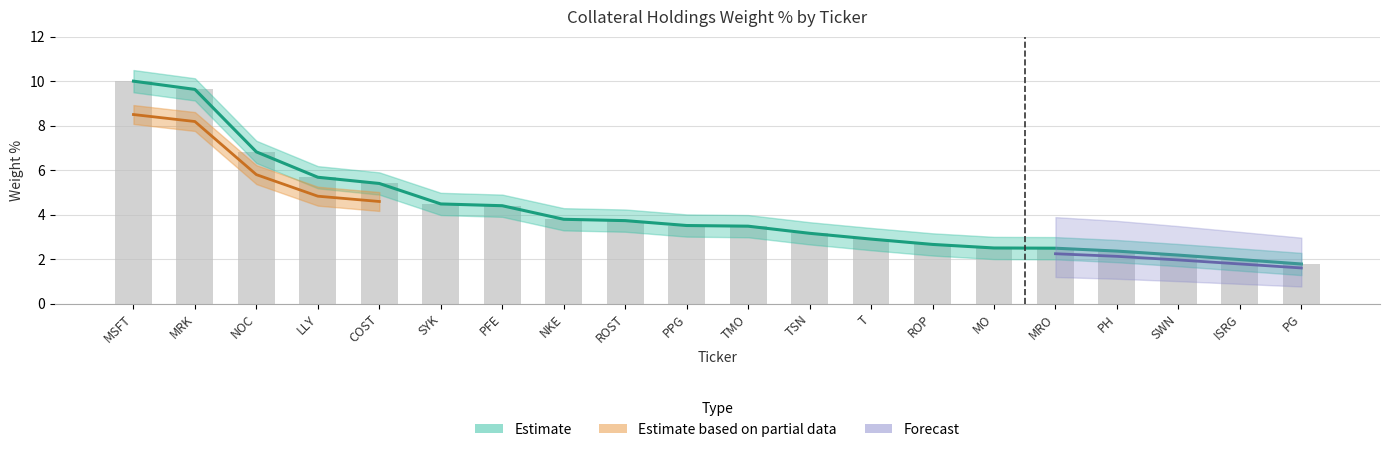

Where is the data nearest to the value 5?

COST